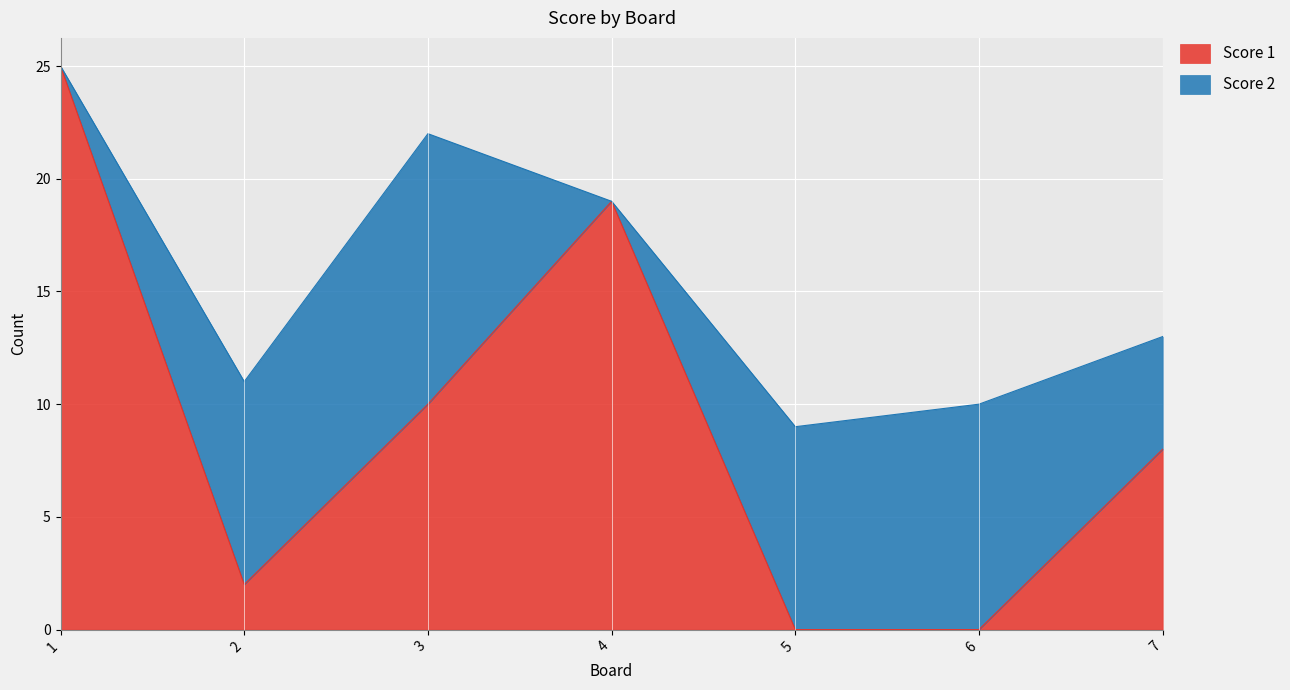

List the labels in order of value, largest first.

1, 4, 3, 7, 2, 5, 6